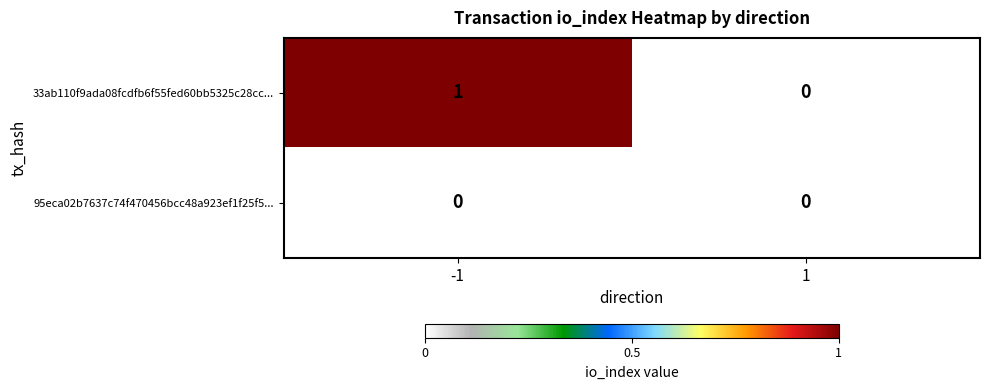

Which series has the largest range (max minus min)?

33ab110f9ada08fcdfb6f55fed60bb5325c28cc...